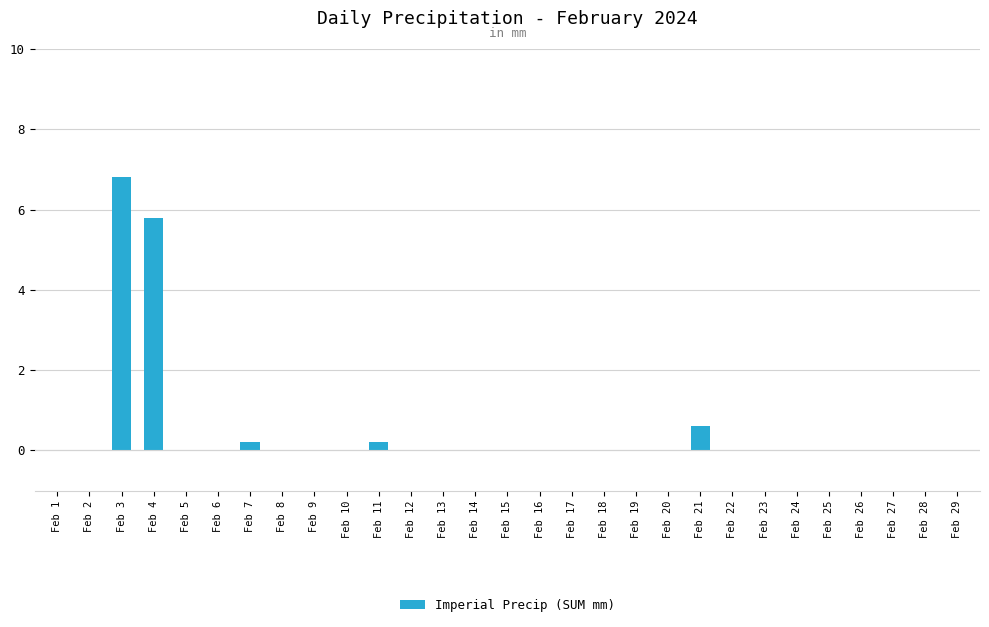

Is it true that the value at Feb 12 is -2.8?

False